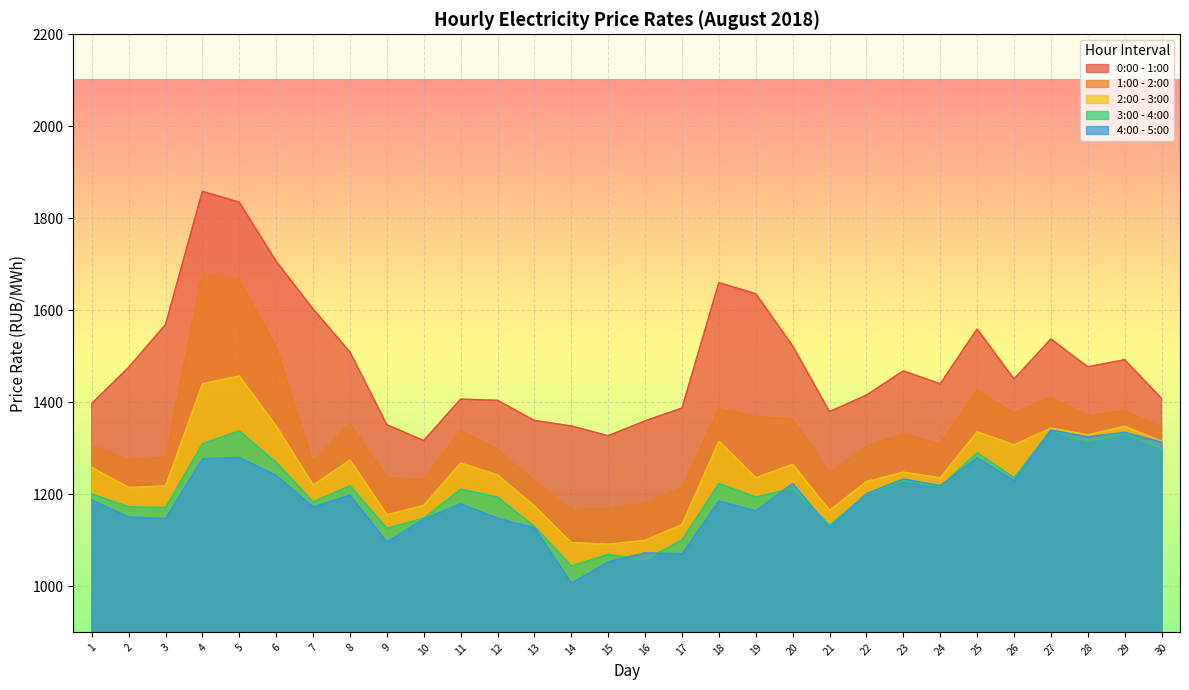

What is the smallest value displayed?

1007.0